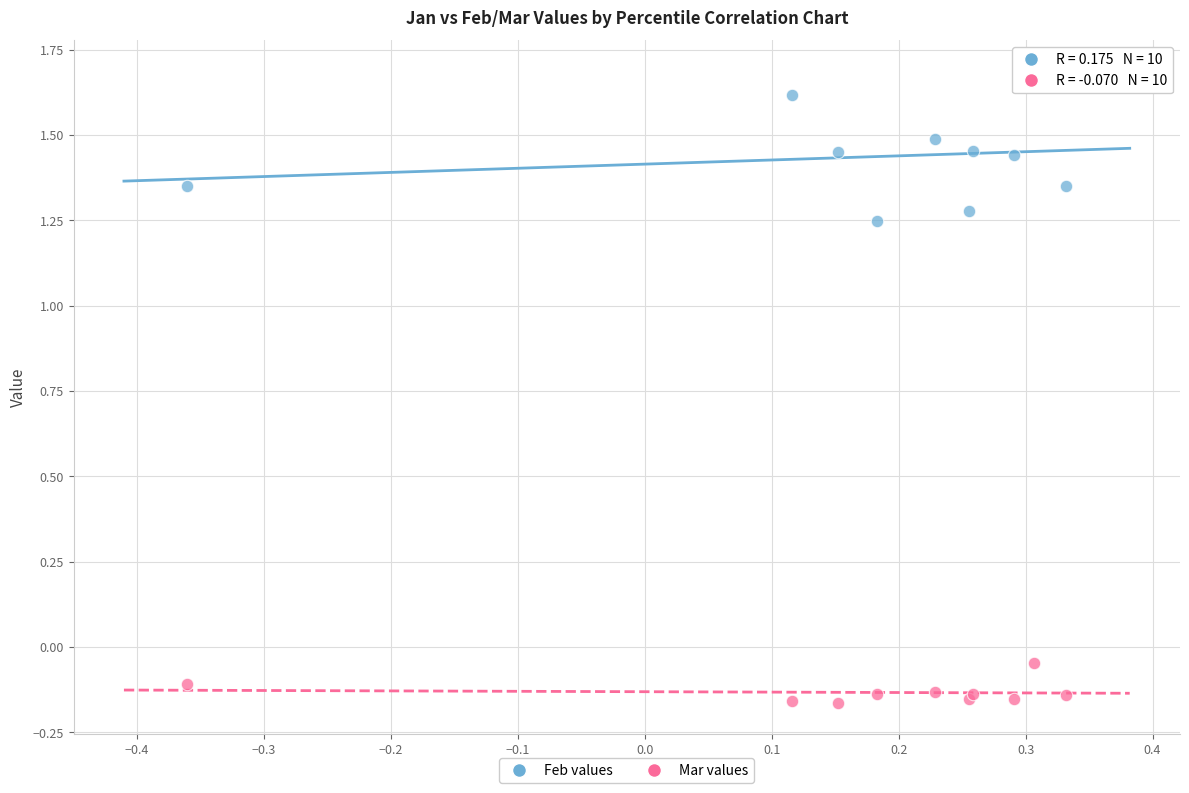

Which series has the widest spread of Y values?

Feb values